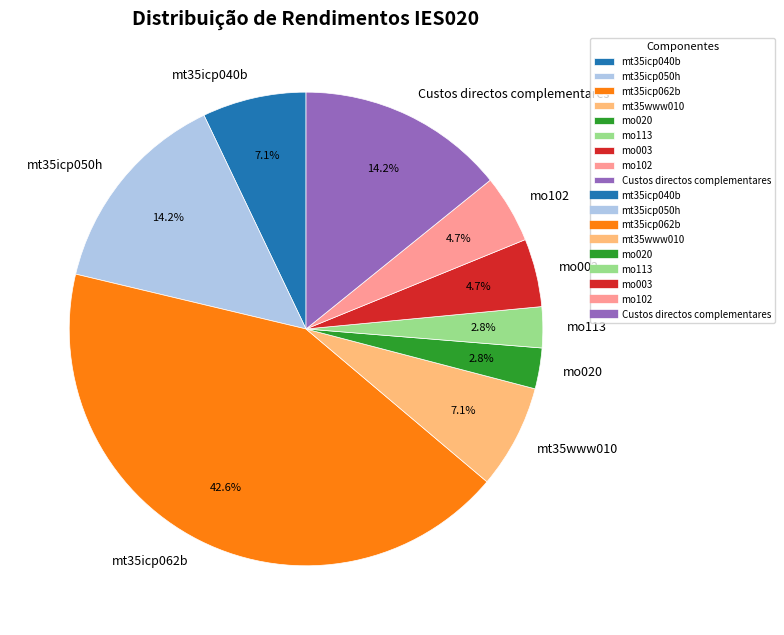

Does mo113 represent more than half of the total?

No